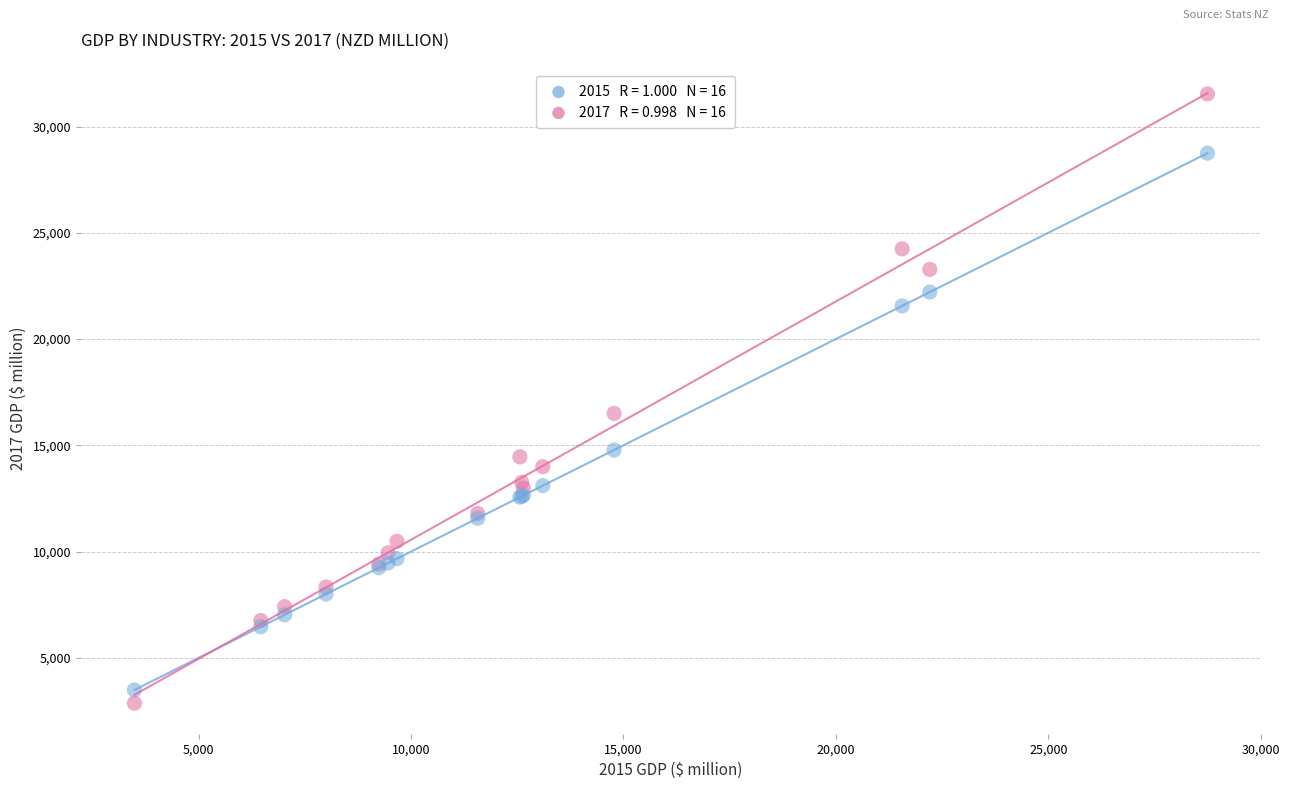

Across all series, what Y value is closest to 17200?

16503